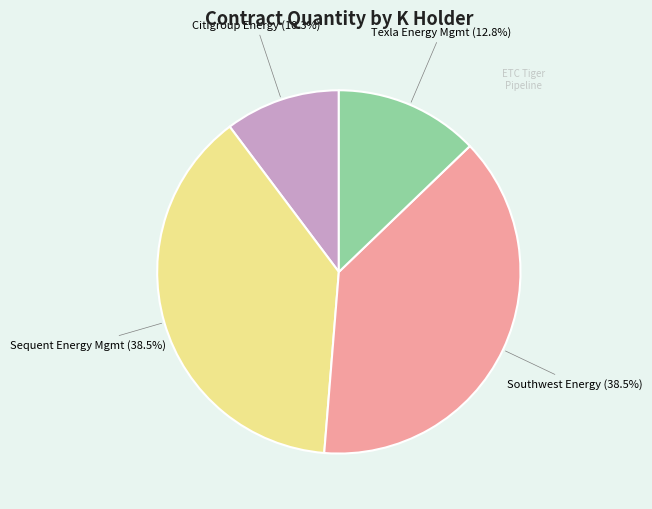

Does any single category account for the majority?

No